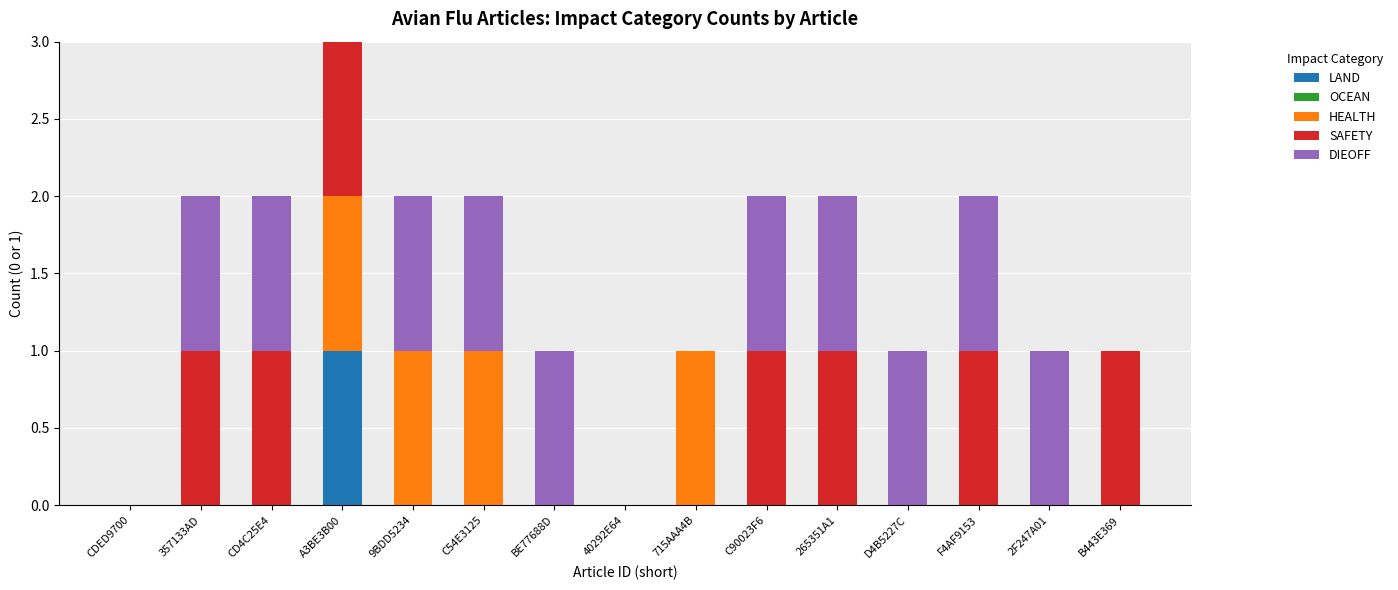

The LAND series shows -1 at 357133AD. True or false?

False